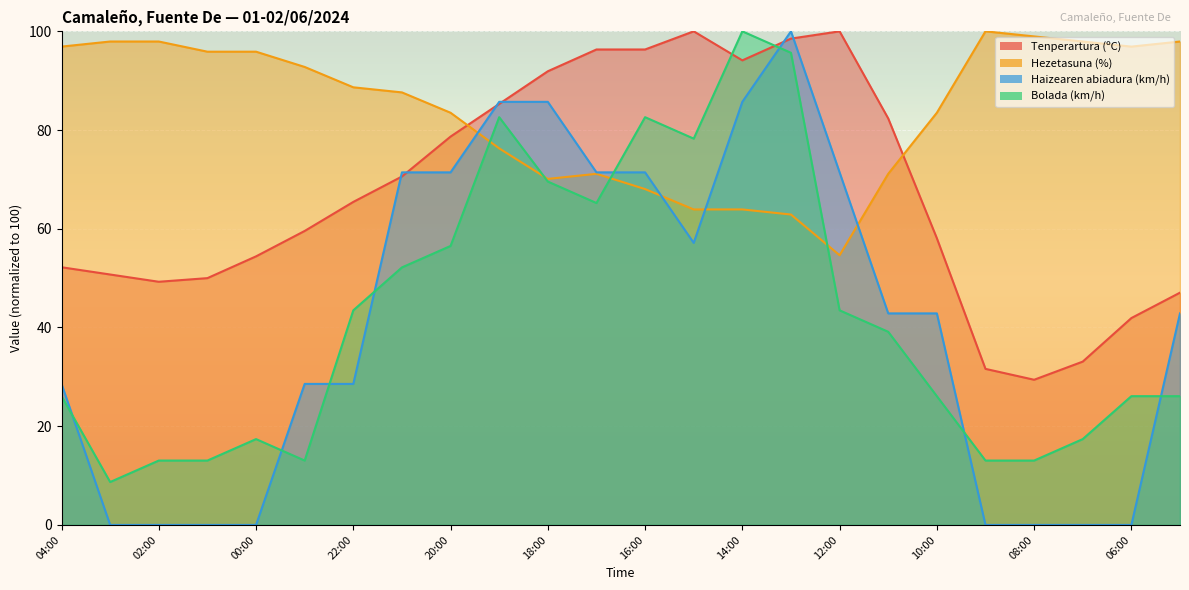

What is the sum of all Haizearen abiadura (km/h) values?

985.7